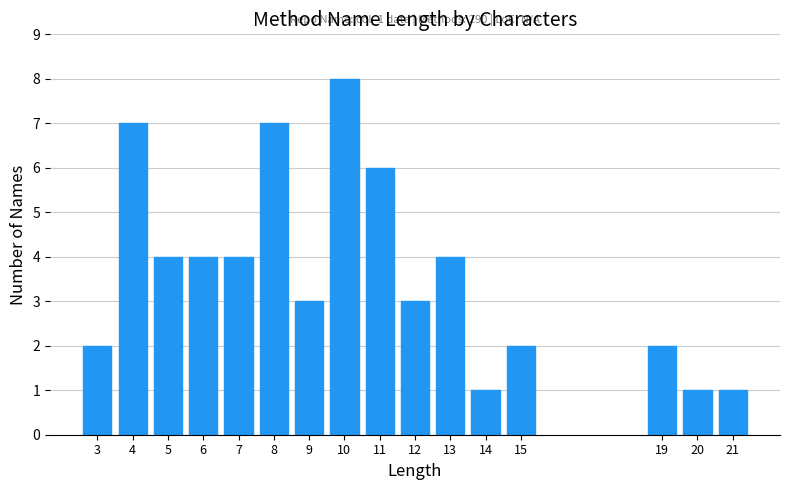

Reading right to left, extract all data points from this chart.

21=1	20=1	19=2	15=2	14=1	13=4	12=3	11=6	10=8	9=3	8=7	7=4	6=4	5=4	4=7	3=2